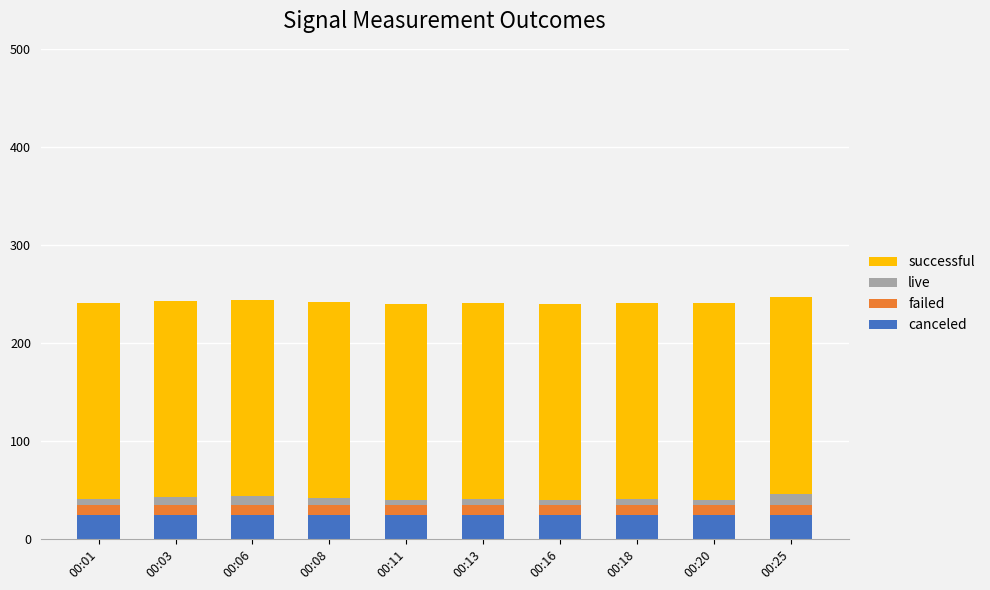

What is the sum of all canceled values?

246.5